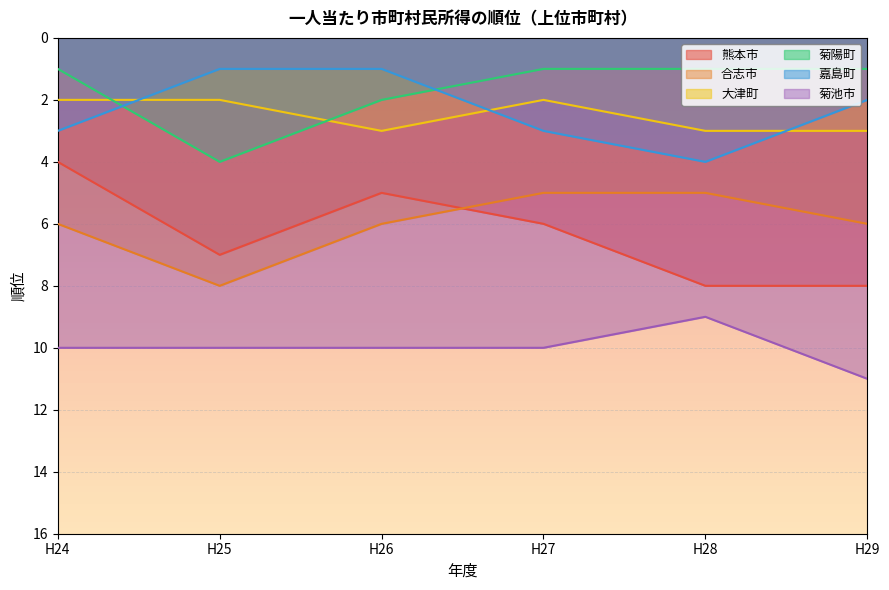

Rank the categories by 熊本市 value from lowest to highest.

H24, H26, H27, H25, H28, H29